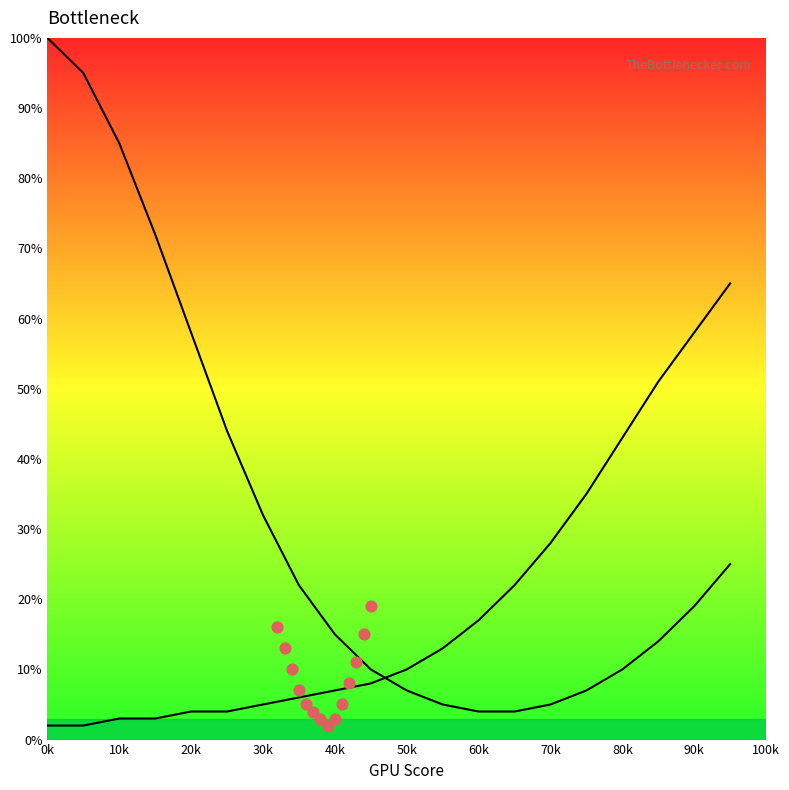

Is the value of GPU Bottleneck at 20k greater than the value of CPU Bottleneck at 13?

No